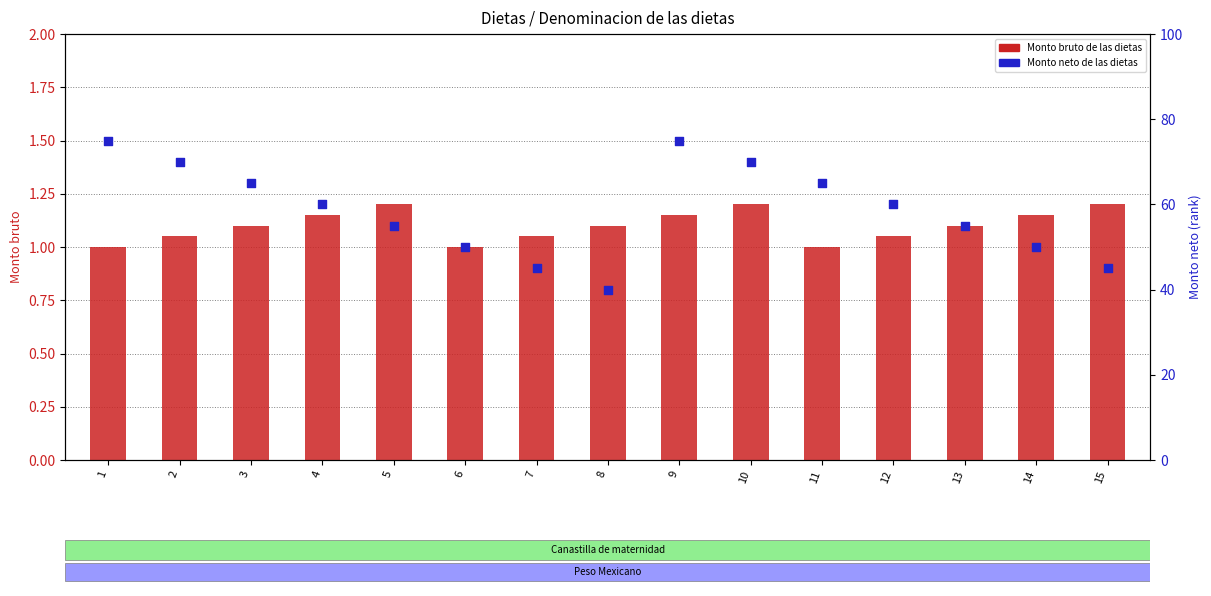

At how many categories does at least one series exceed 53?

10